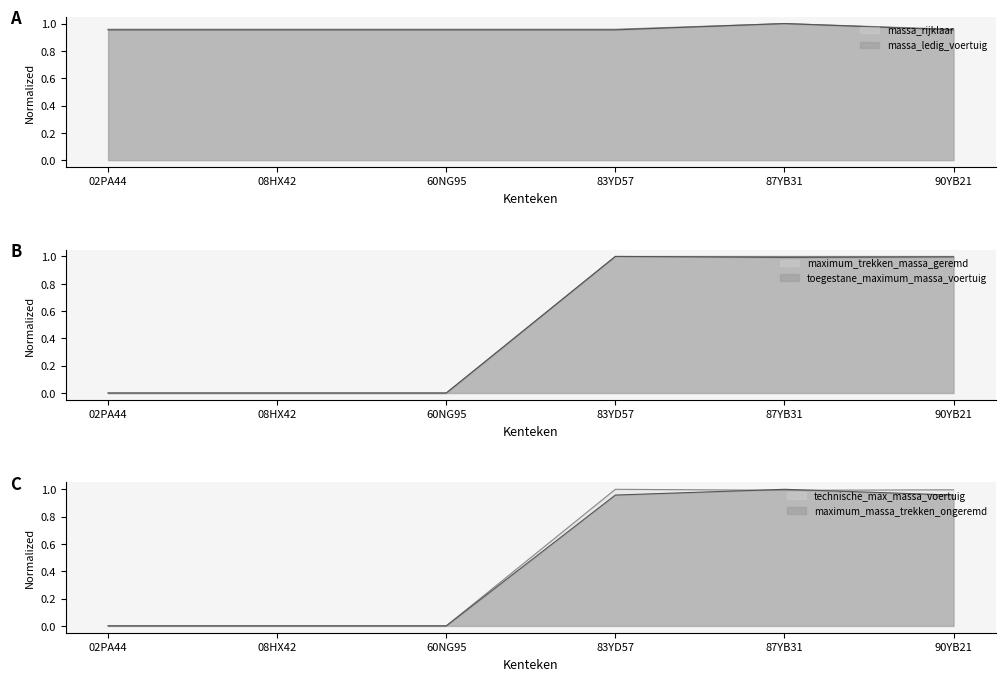

True or false: maximum_massa_trekken_ongeremd and maximum_trekken_massa_geremd cross at least once.

False